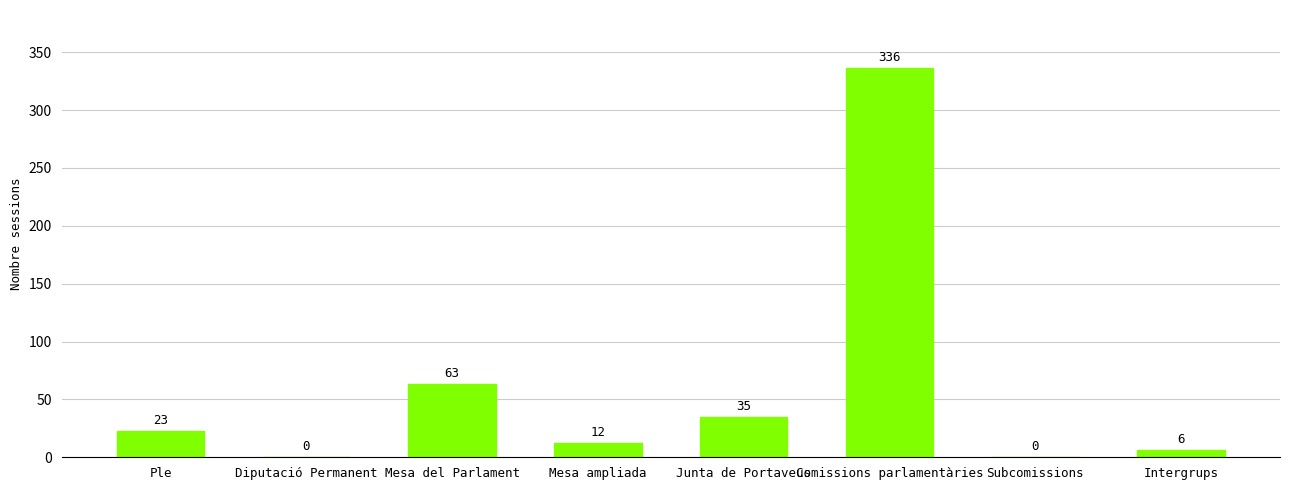

At which label is the value closest to 168?

Mesa del Parlament